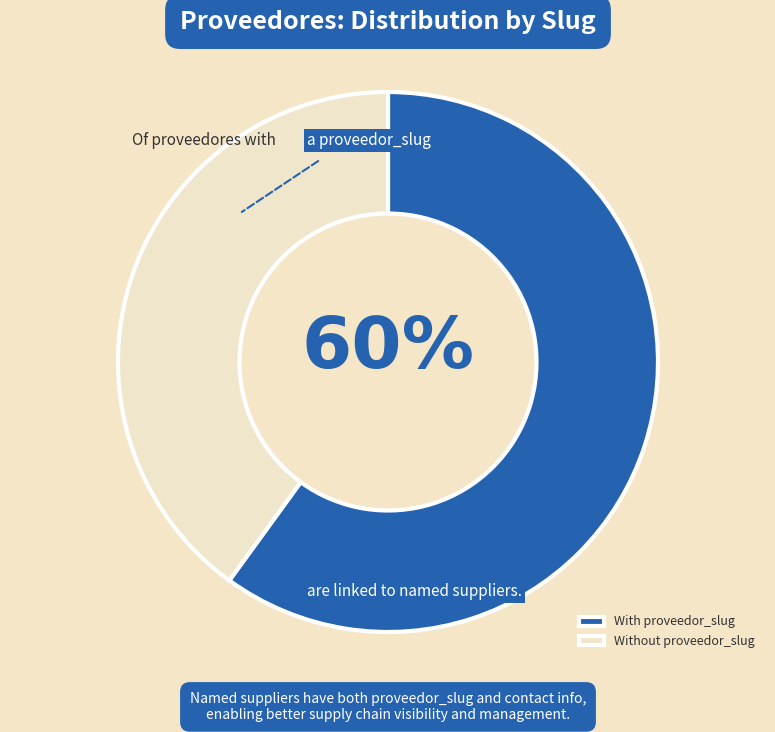

Which category has the smallest portion of the pie?

Without proveedor_slug